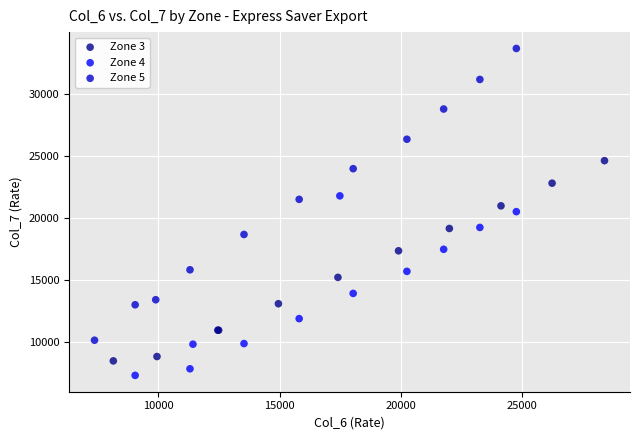

Which series reaches the minimum Y coordinate?

Zone 4